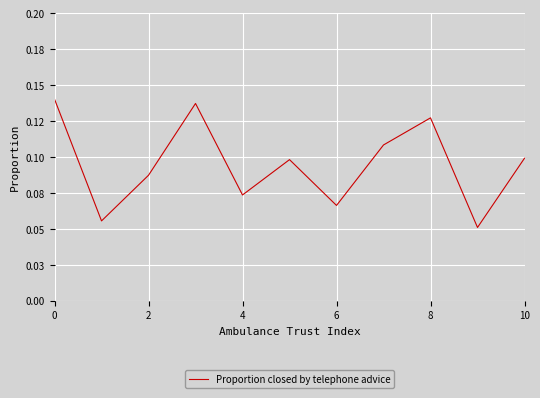

What is the difference between the maximum and minimum values?

0.1